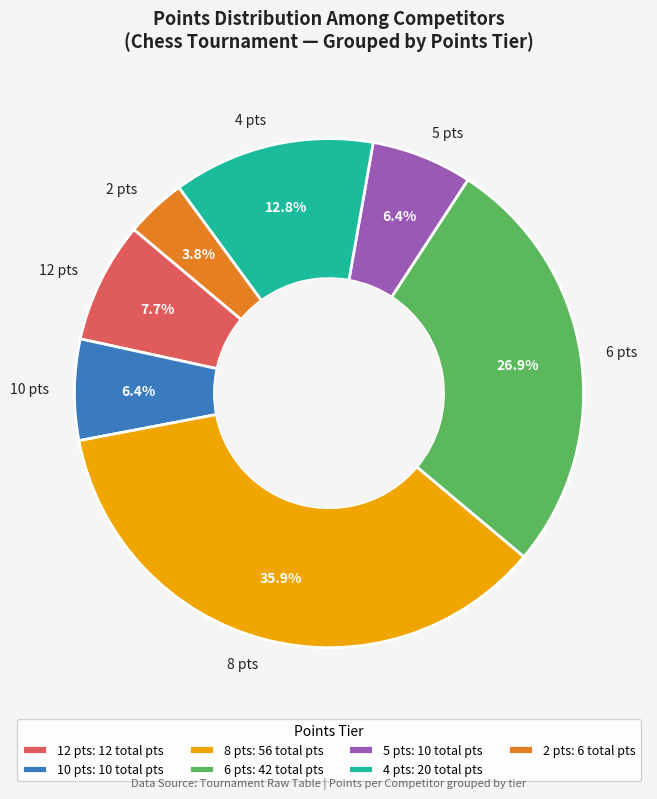

What is the total percentage of 5 pts and 6 pts?

33.3%